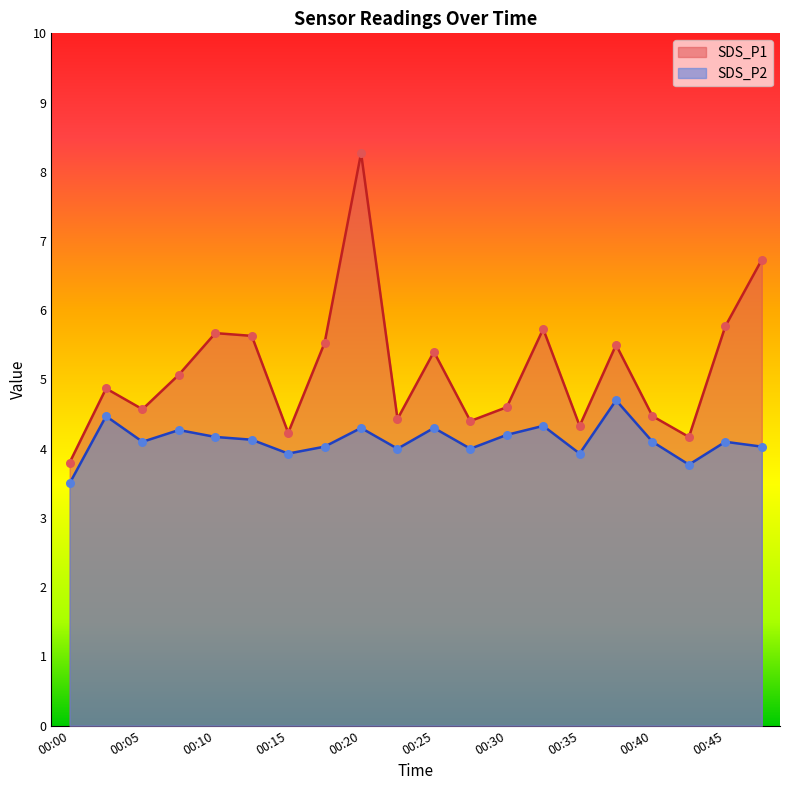

Which series reaches the maximum Y coordinate?

SDS_P1